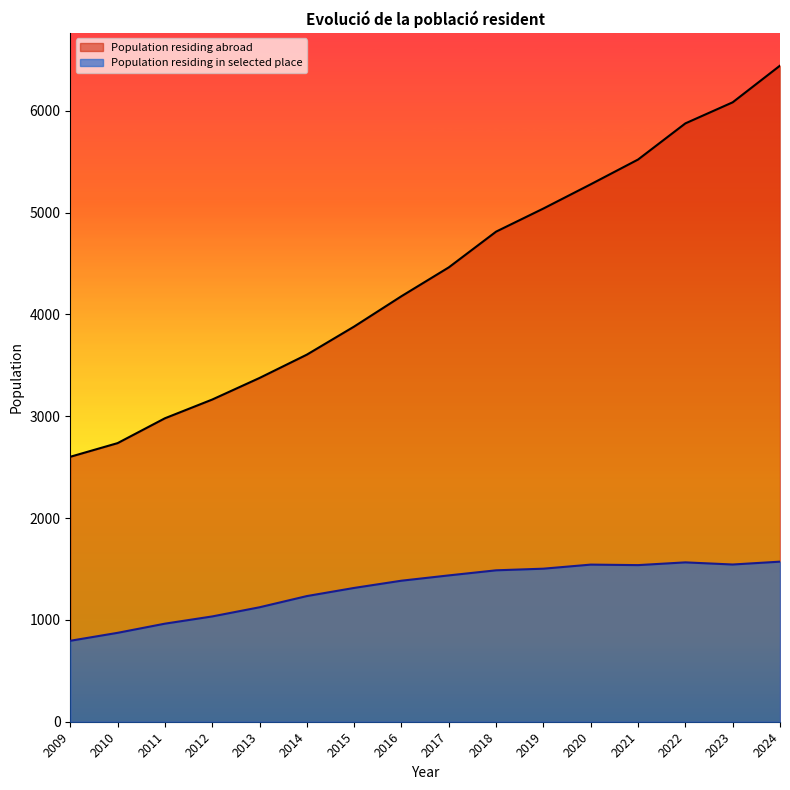

At 2011, list the series in order from smallest to largest.

Population residing in selected place, Population residing abroad